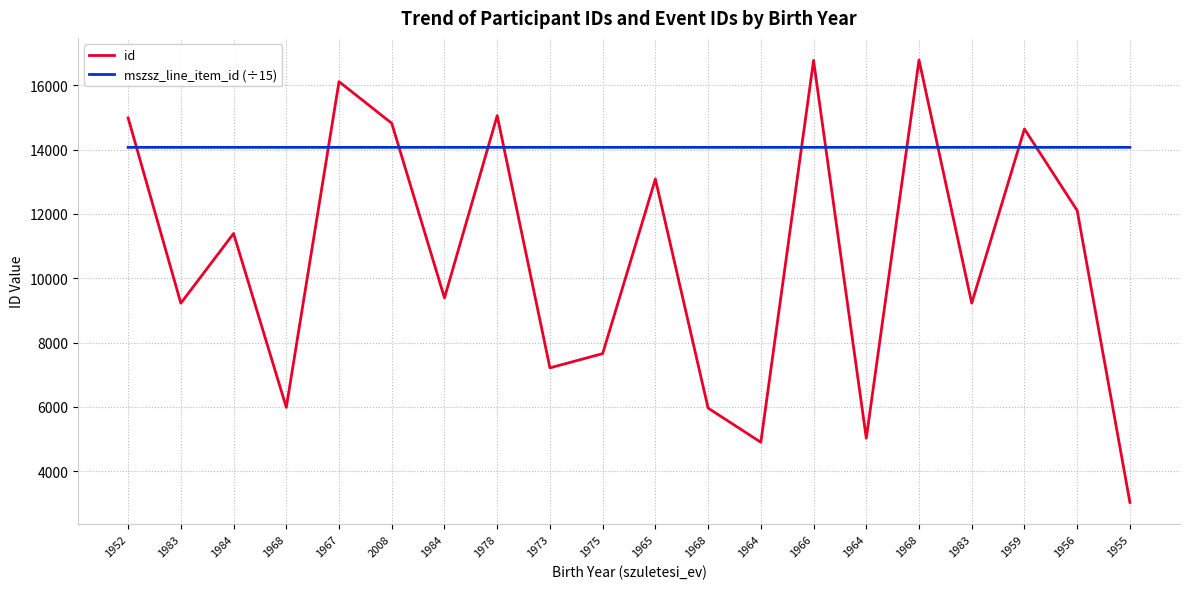

What are all the series names shown in the legend?

id, mszsz_line_item_id (÷15)